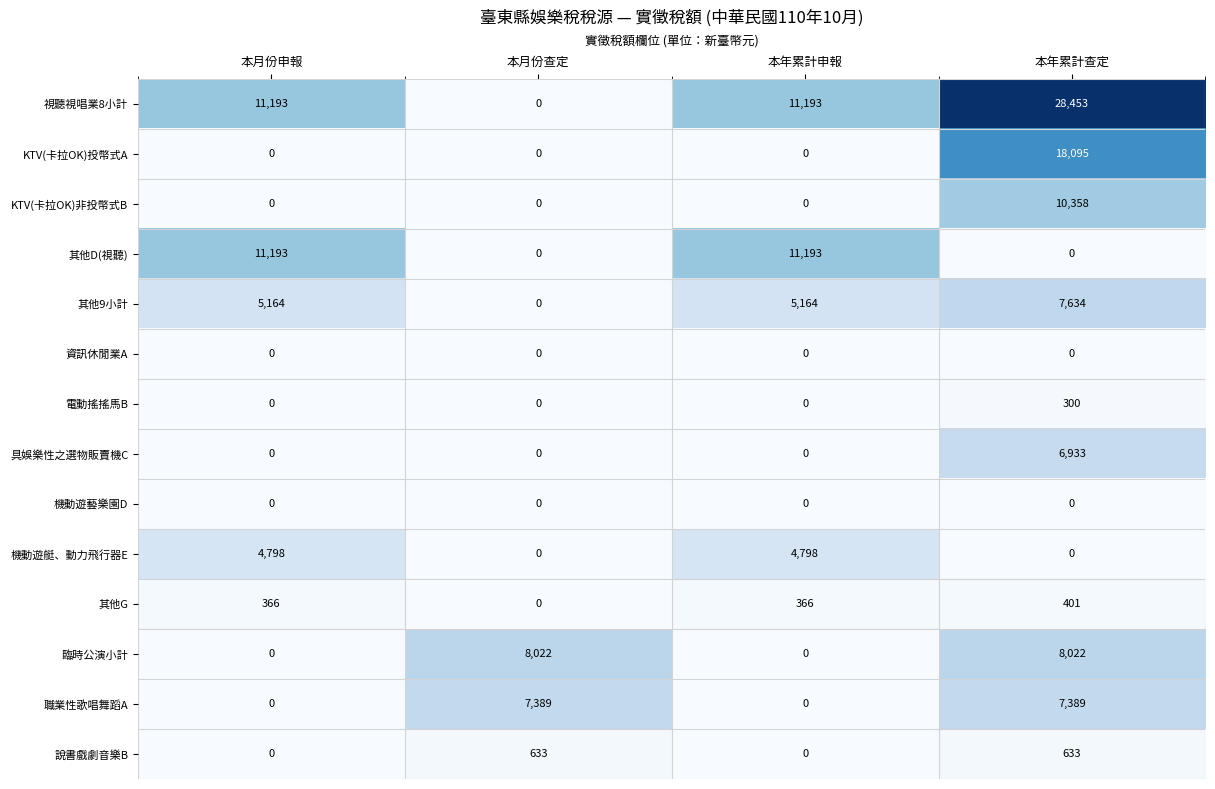

What is the spread (max minus min) of values at 本月份查定?

8022